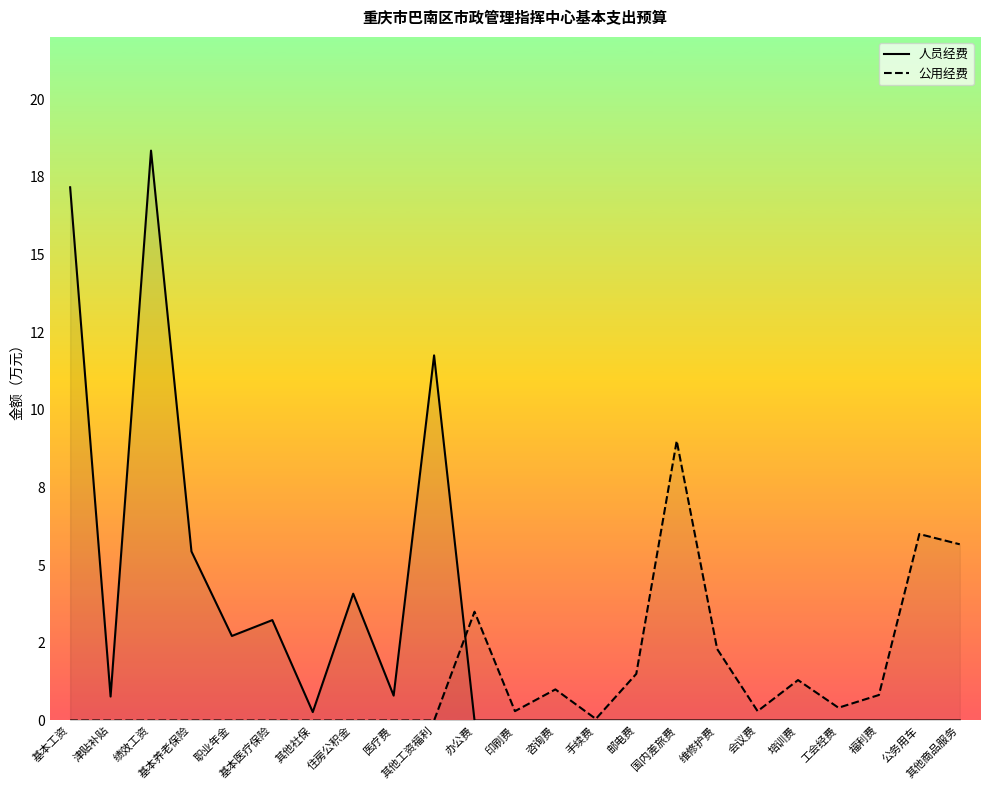

Is it true that 公用经费_line equals -6.0 at 其他社保?

False